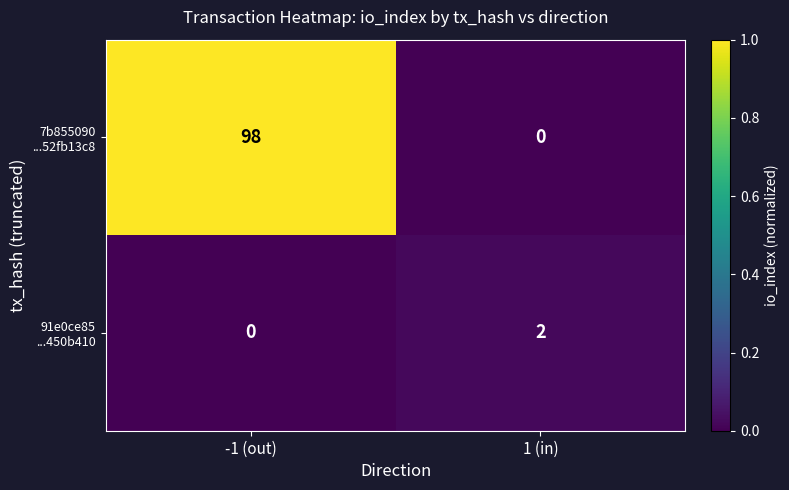

At how many categories does at least one series exceed 0?

2